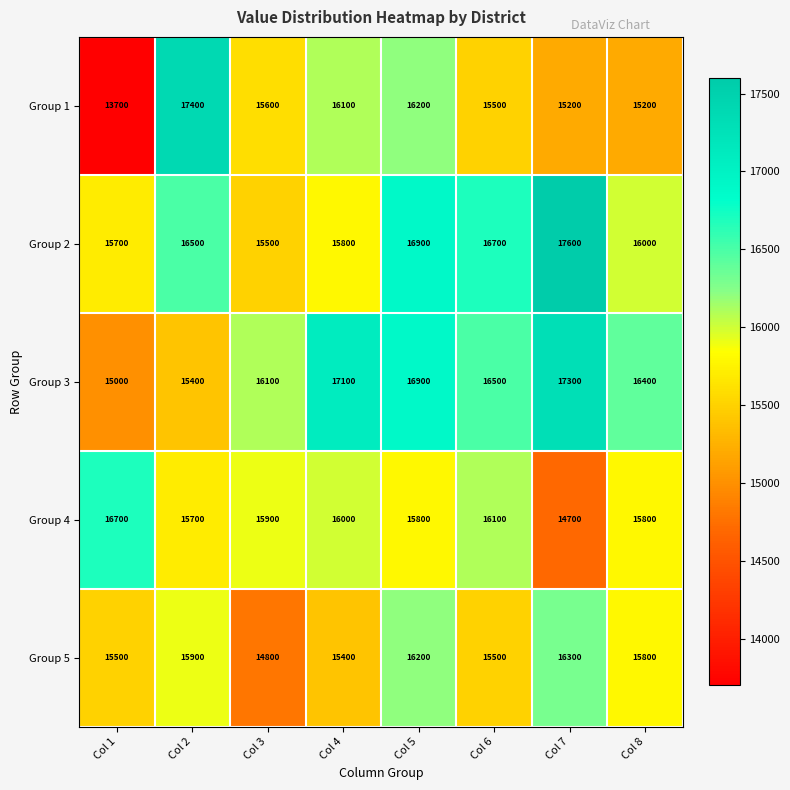

What is the total value across all series at Col 4?

80400